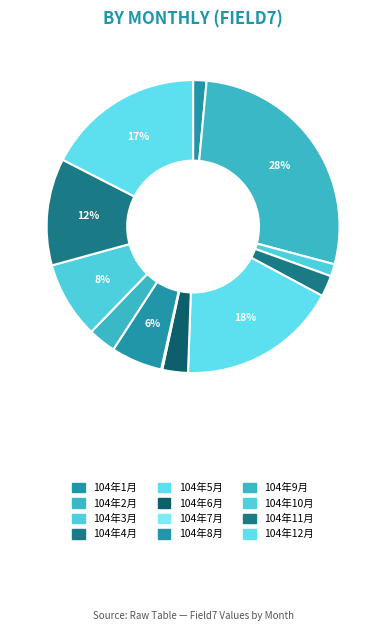

Between 104年6月 and 104年9月, which is larger?

104年9月